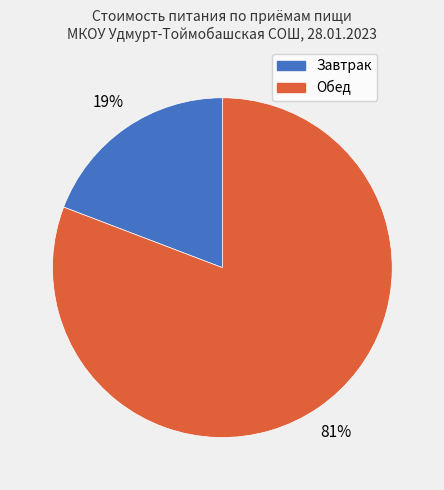

To the nearest percent, what portion does Завтрак represent?

19%